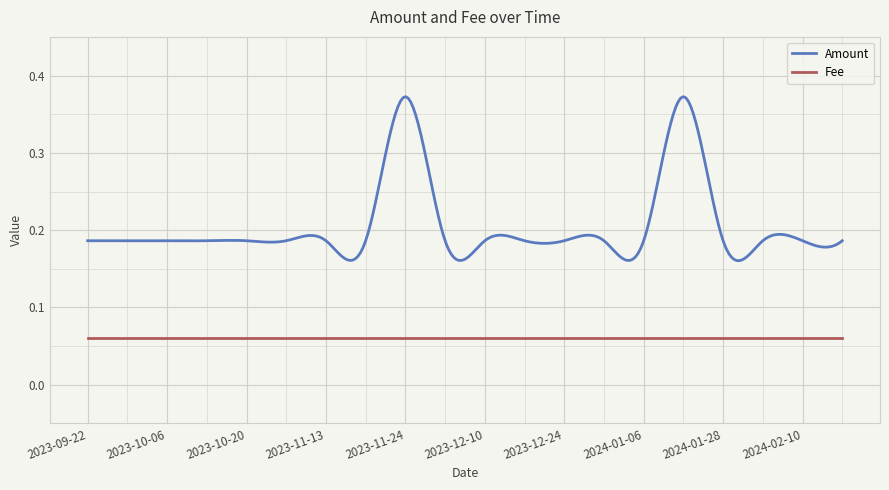

True or false: Amount and Fee cross at least once.

False